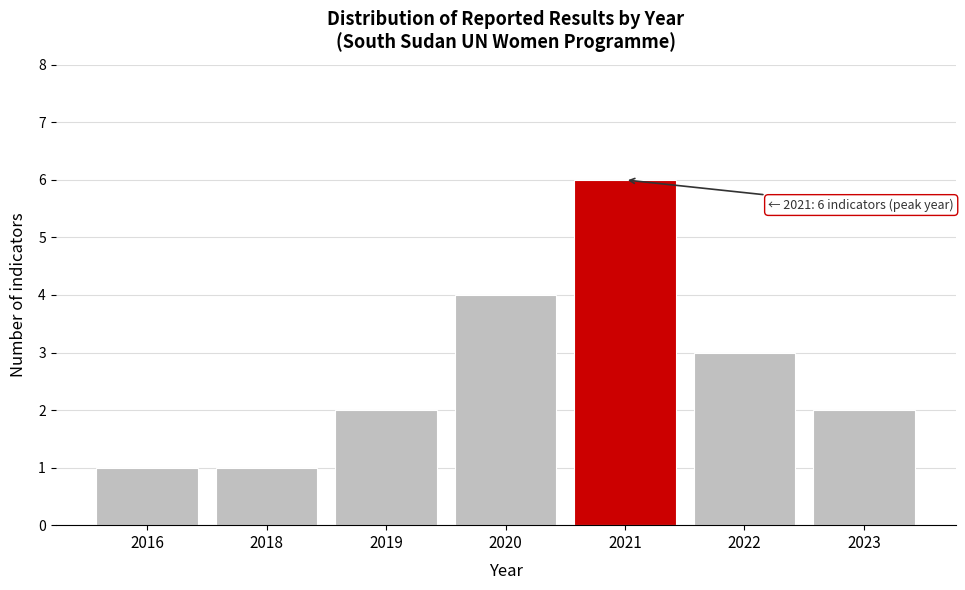

Reading left to right, what are all the values shown in this chart?

2016=1	2018=1	2019=2	2020=4	2021=6	2022=3	2023=2